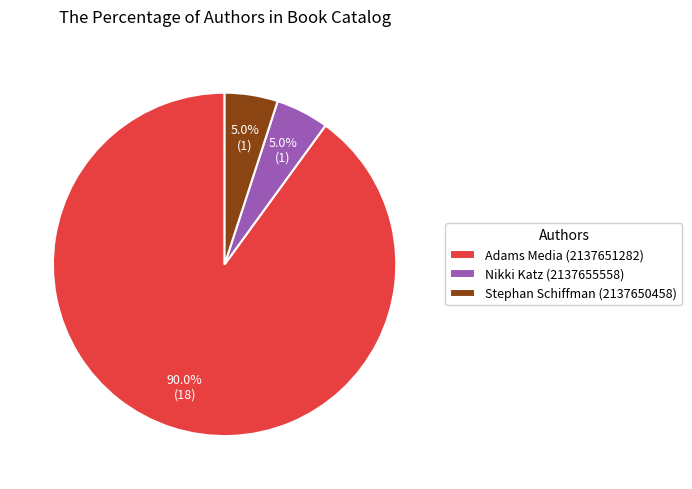

To the nearest percent, what is the difference between the largest and smallest slice percentages?

85%